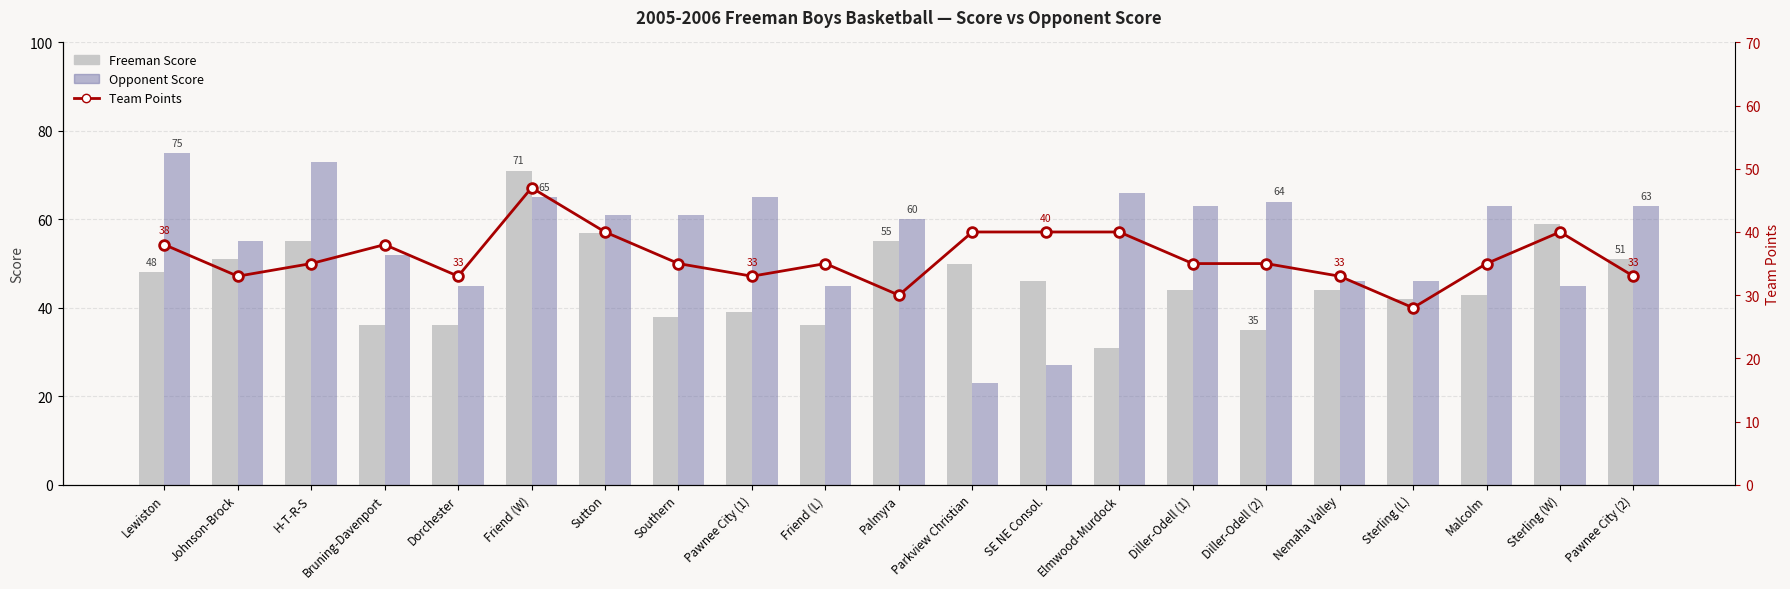

True or false: Opponent Score has a value of 63 at Pawnee City (2).

True